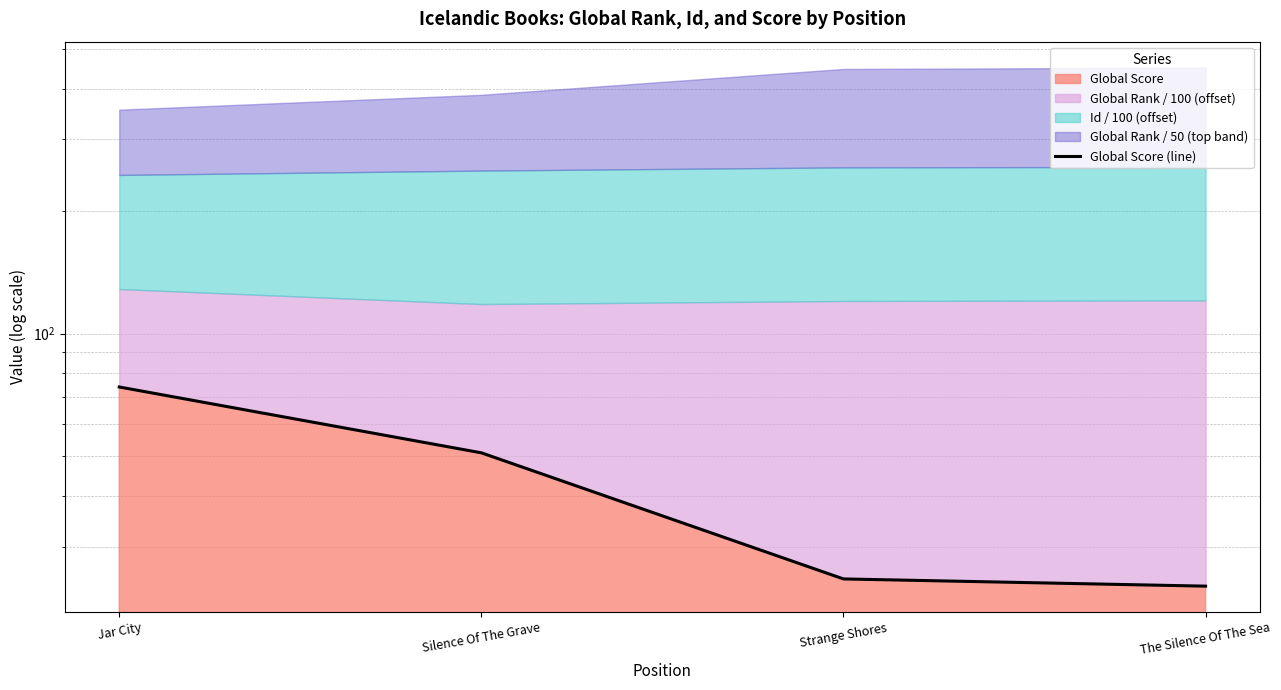

True or false: the data shows 24 at The Silence Of The Sea.

True